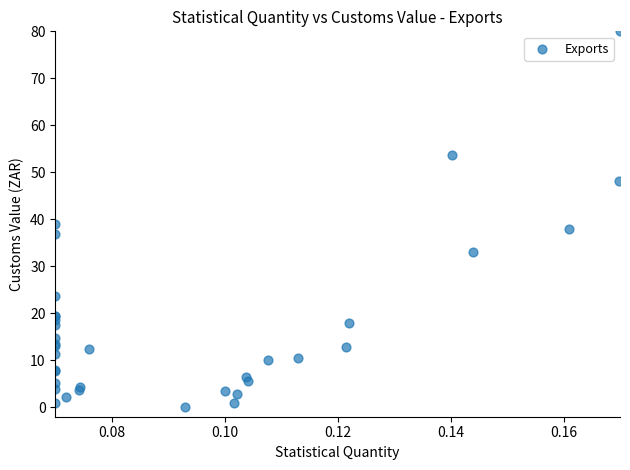

What Y value in the scatter plot is closest to 40?

39.0